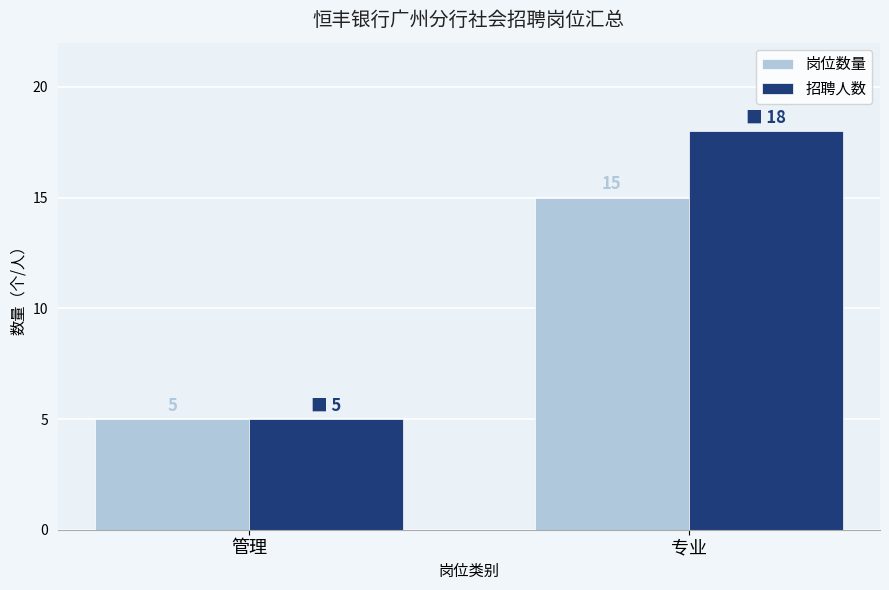

List the series in order of their overall mean, lowest first.

岗位数量, 招聘人数